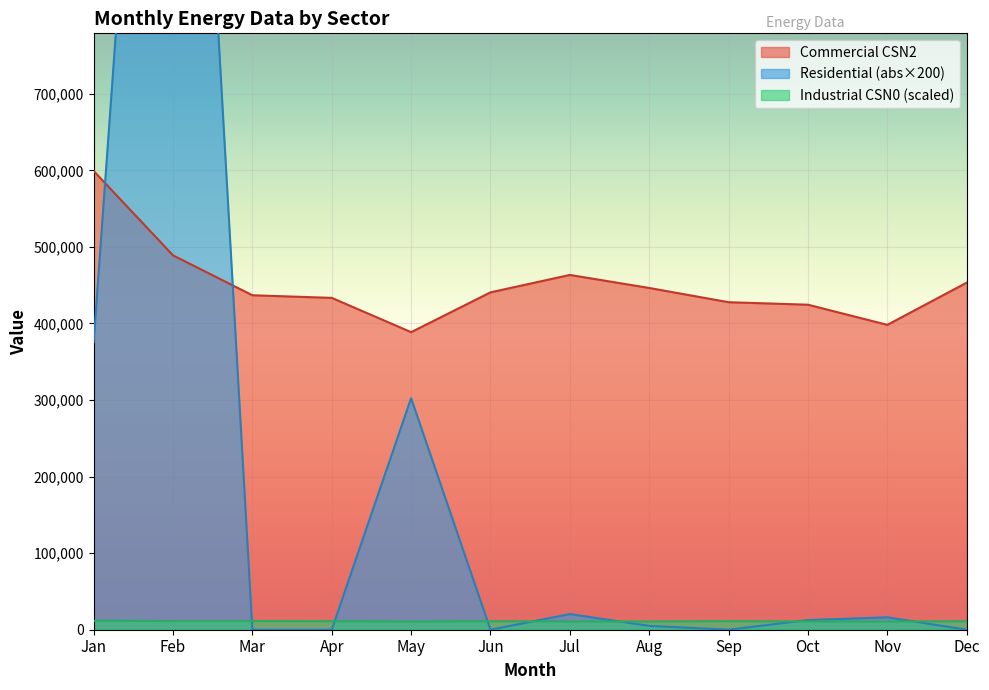

How many categories are shown in the chart?

12